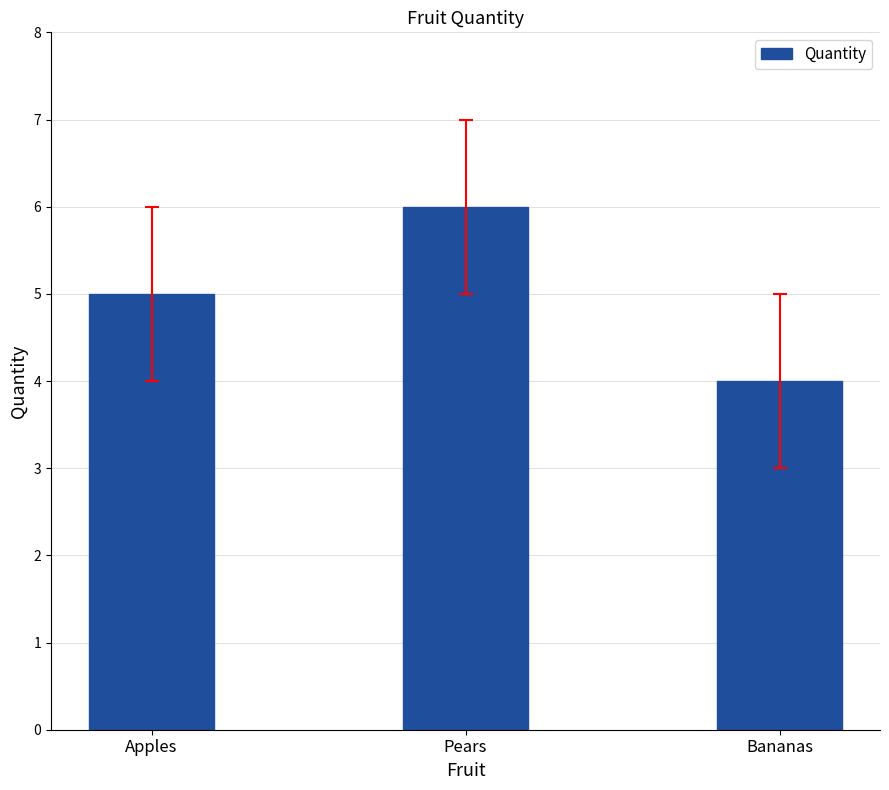

Count the values in the range 4 to 6.

3